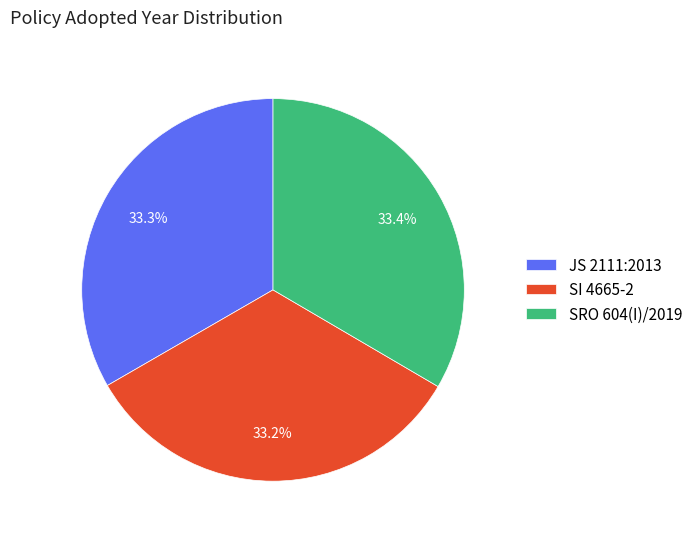

Does JS 2111:2013 account for over 50% of the chart?

No